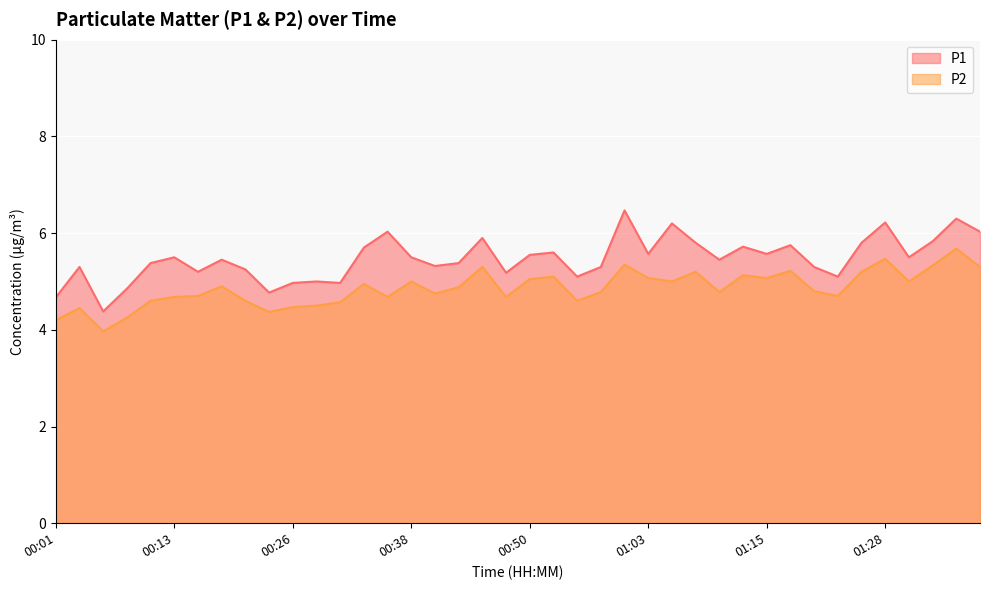

Rank the series at 00:06 from lowest to highest value.

P2, P1